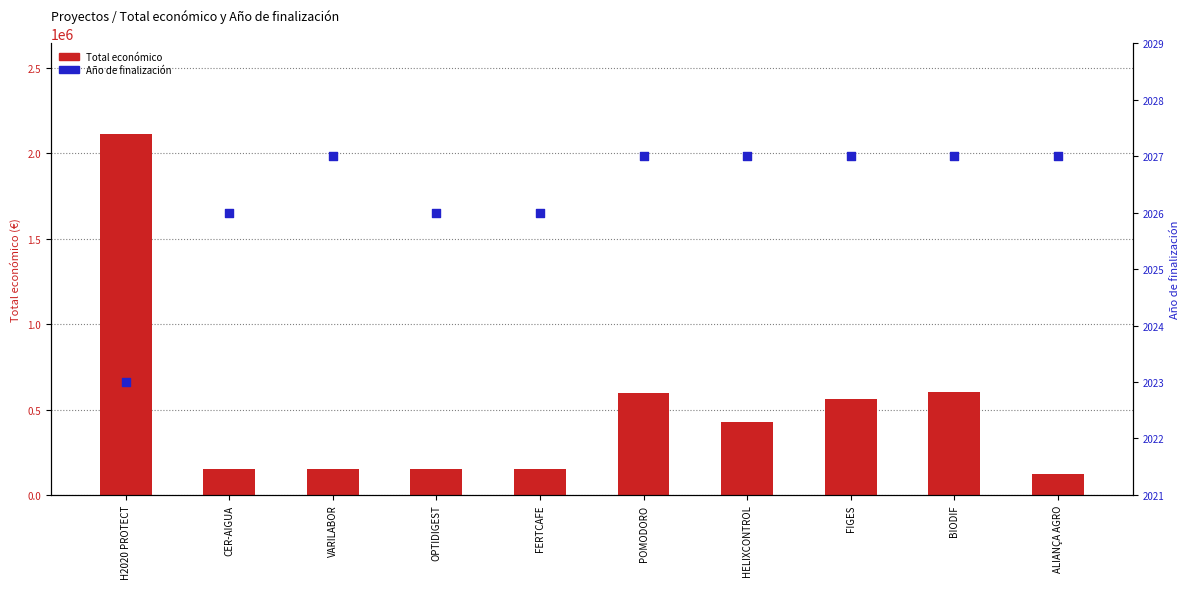

Is the value of Año de finalización at FERTCAFE greater than the value of Total económico at HELIXCONTROL?

No